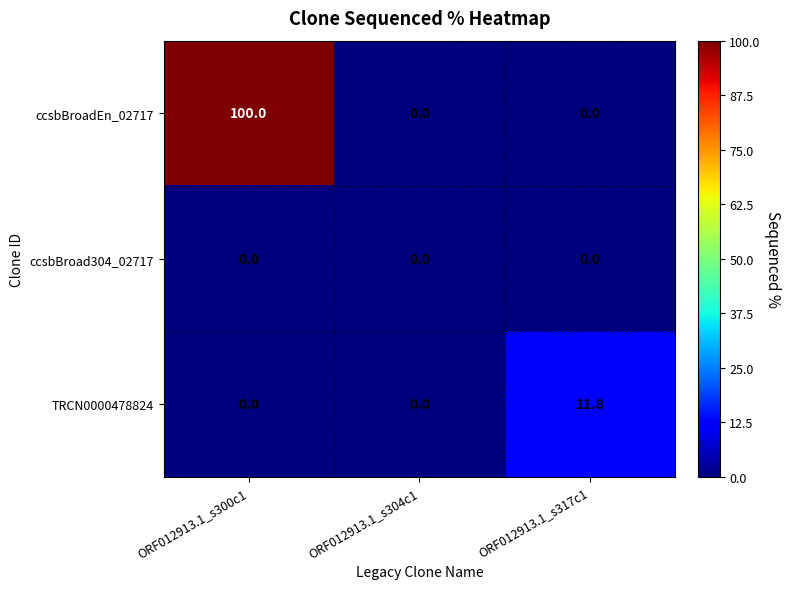

Reading right to left, what are all the values shown in this chart?

ccsbBroadEn_02717: ORF012913.1_s317c1=0.0	ORF012913.1_s304c1=0.0	ORF012913.1_s300c1=100.0
ccsbBroad304_02717: ORF012913.1_s317c1=0.0	ORF012913.1_s304c1=0.0	ORF012913.1_s300c1=0.0
TRCN0000478824: ORF012913.1_s317c1=11.8	ORF012913.1_s304c1=0.0	ORF012913.1_s300c1=0.0